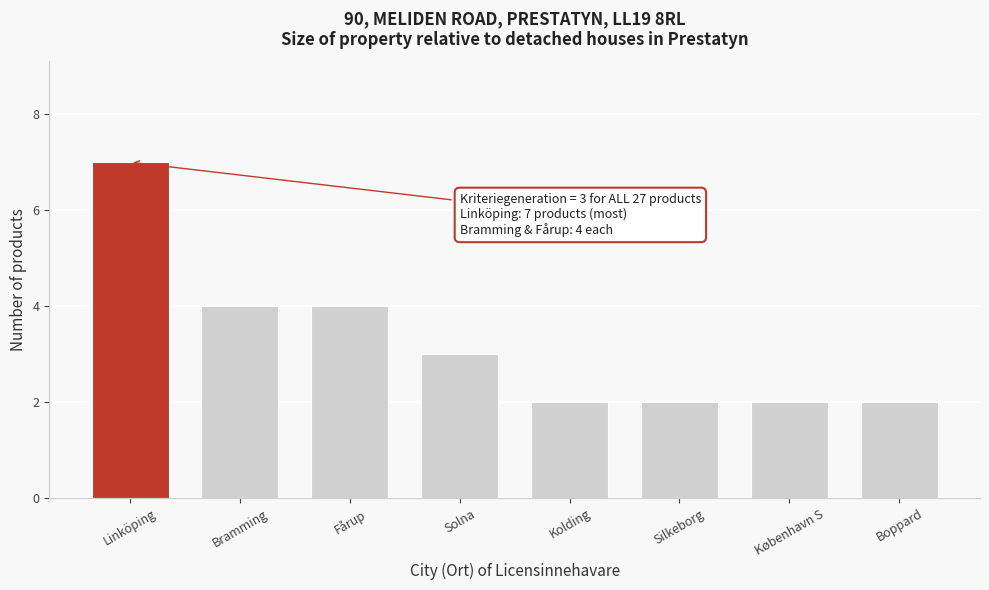

Reading left to right, list all the values displayed in this chart.

Linköping=7	Bramming=4	Fårup=4	Solna=3	Kolding=2	Silkeborg=2	København S=2	Boppard=2